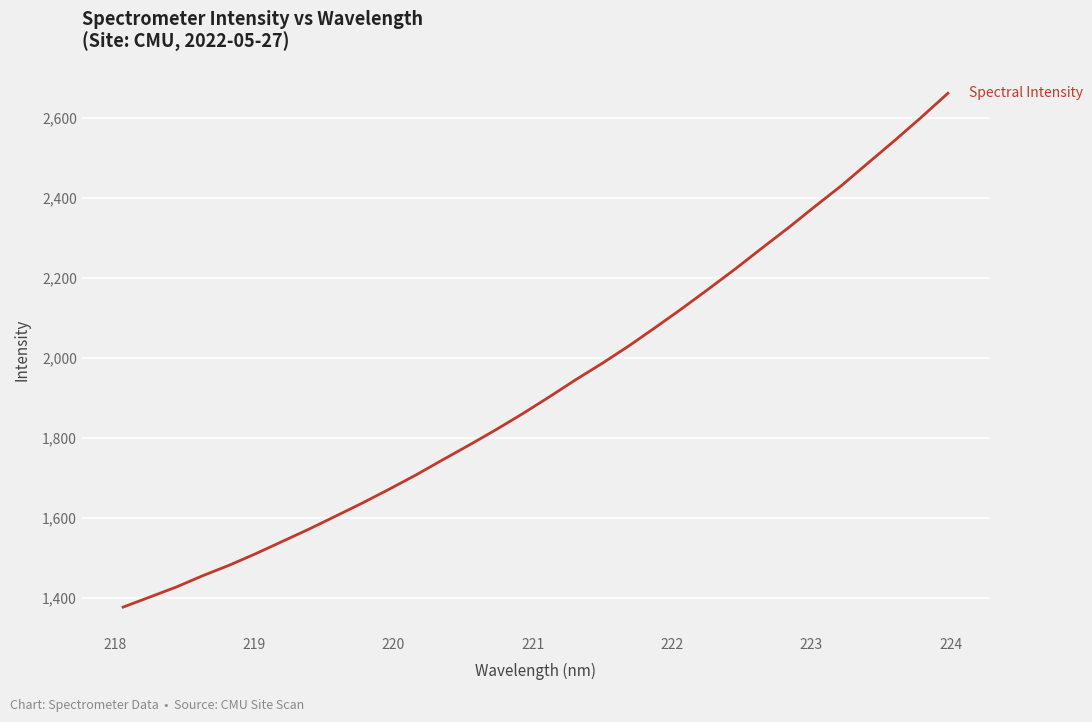

What is the smallest value displayed?

1377.1